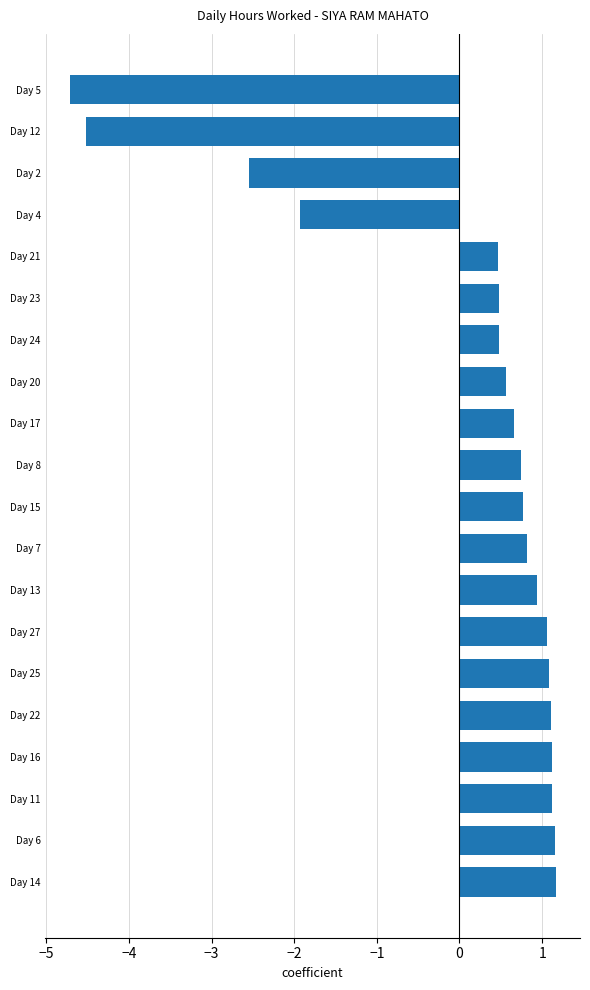

What is the greatest value displayed?

1.2